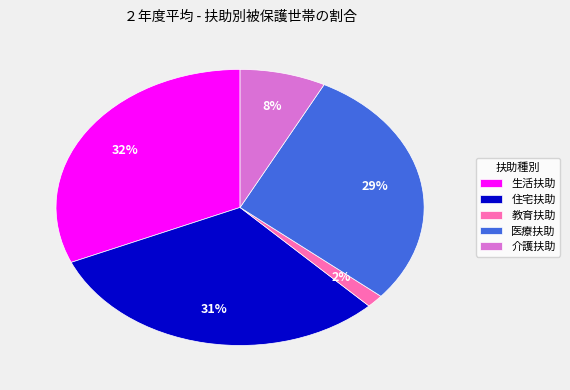

What percentage is the 介護扶助 slice, to the nearest percent?

8%